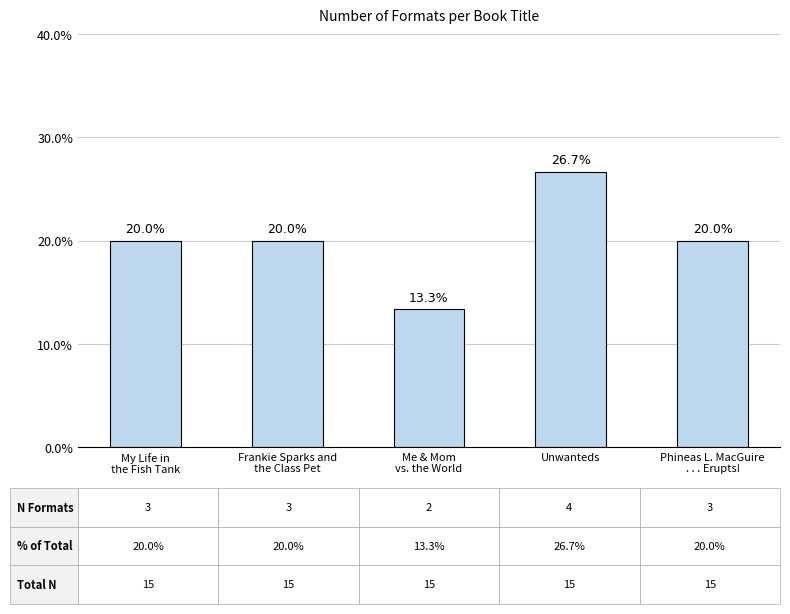

What is the sum of all values?

100.0